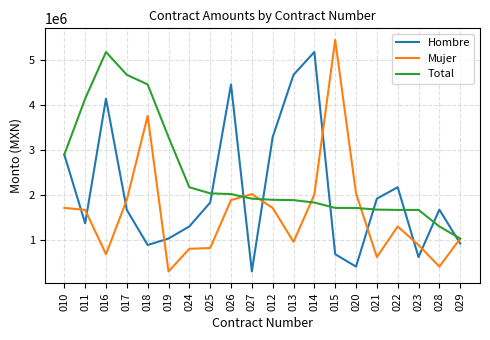

What is the spread (max minus min) of values at 020?

1628818.6